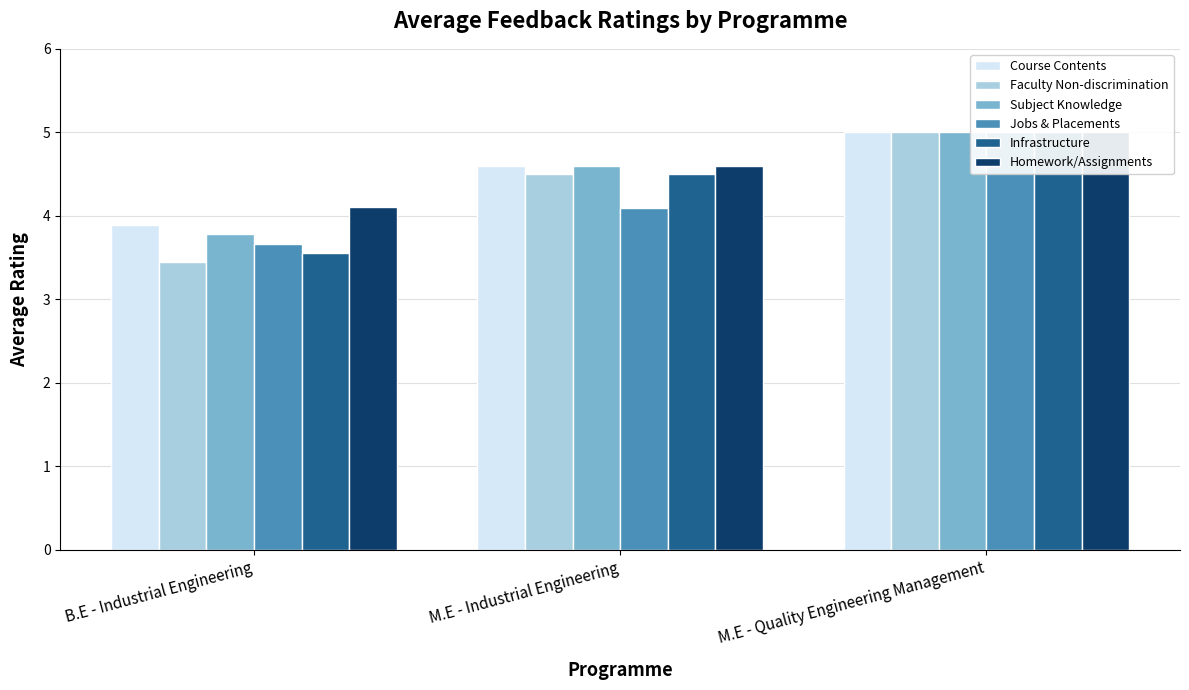

Which series has the largest range (max minus min)?

Faculty Non-discrimination